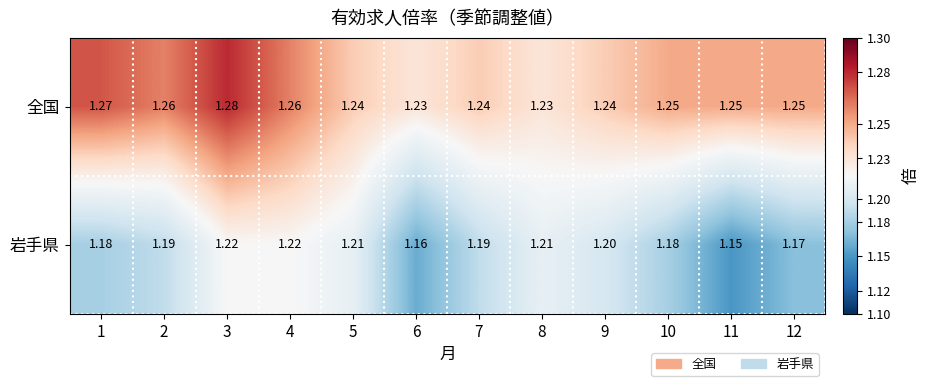

Which series has the widest spread of values?

岩手県